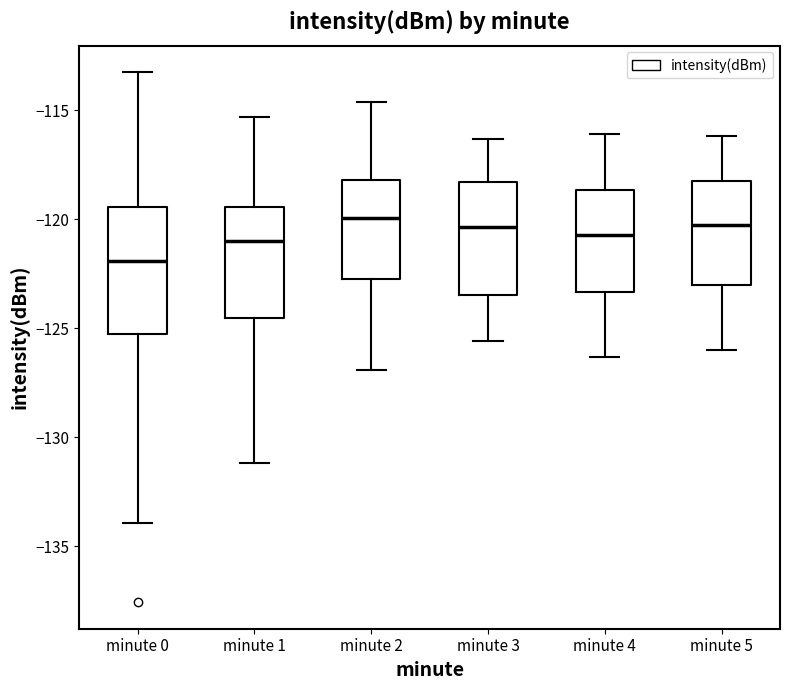

Reading left to right, read every box against the y-axis: the position of its median line, the range the box covers, and the ends of its whiskers. The values are not printed on the chart, so give them approximately, as read against the axis.

minute 0: median -122.0, box -125.5 to -119.5, whiskers -134.0 to -113.0
minute 1: median -121.0, box -124.5 to -119.5, whiskers -131.0 to -115.5
minute 2: median -120.0, box -122.5 to -118.0, whiskers -127.0 to -114.5
minute 3: median -120.5, box -123.5 to -118.5, whiskers -125.5 to -116.5
minute 4: median -120.5, box -123.5 to -118.5, whiskers -126.5 to -116.0
minute 5: median -120.0, box -123.0 to -118.0, whiskers -126.0 to -116.0